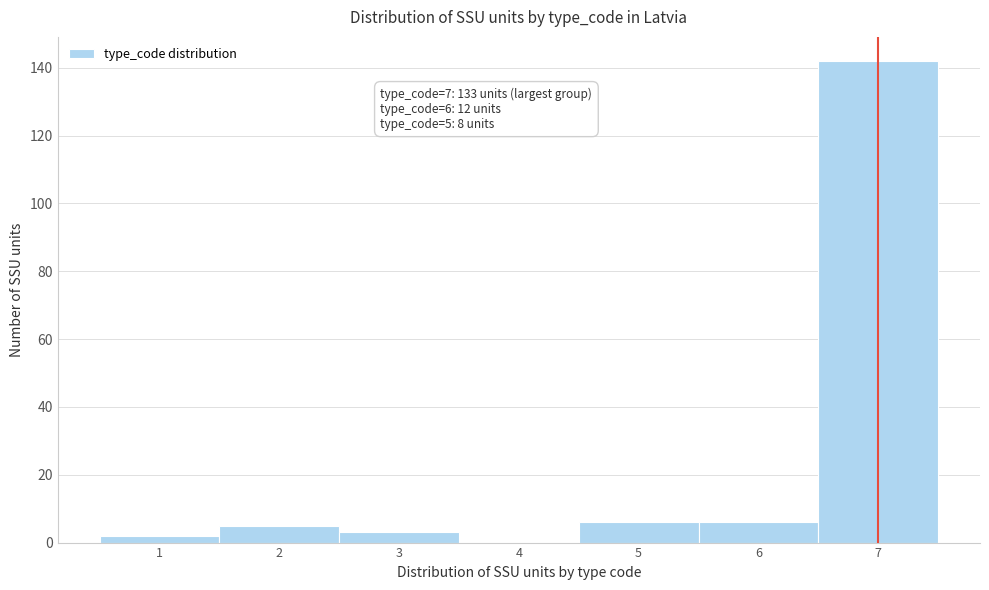

Over which range of the x-axis is the bar tallest?

6.5 to 7.5